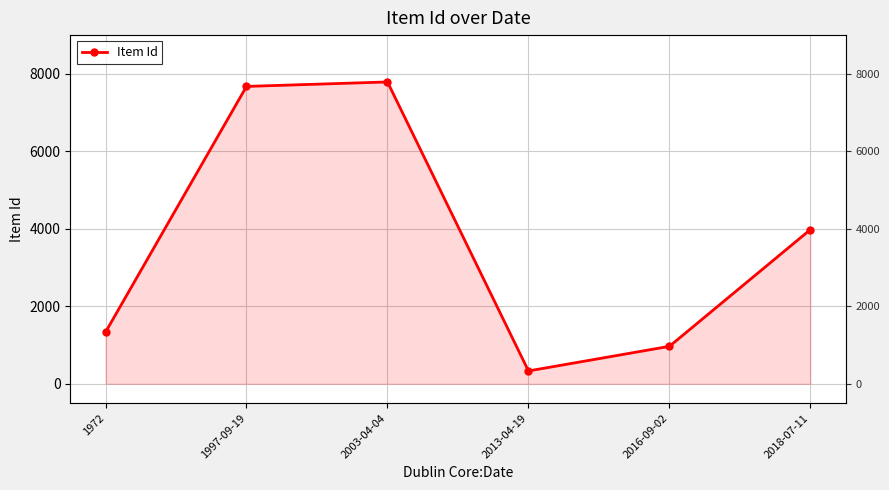

What is the smallest value displayed?

332